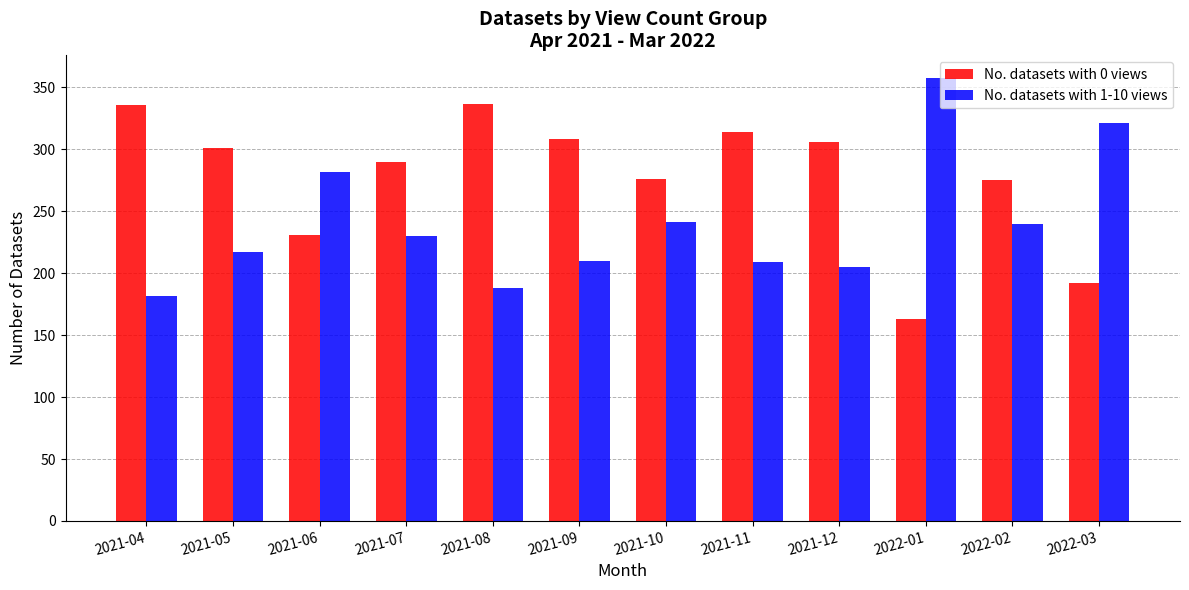

The value of No. datasets with 0 views at 2021-04 is 154. True or false?

False